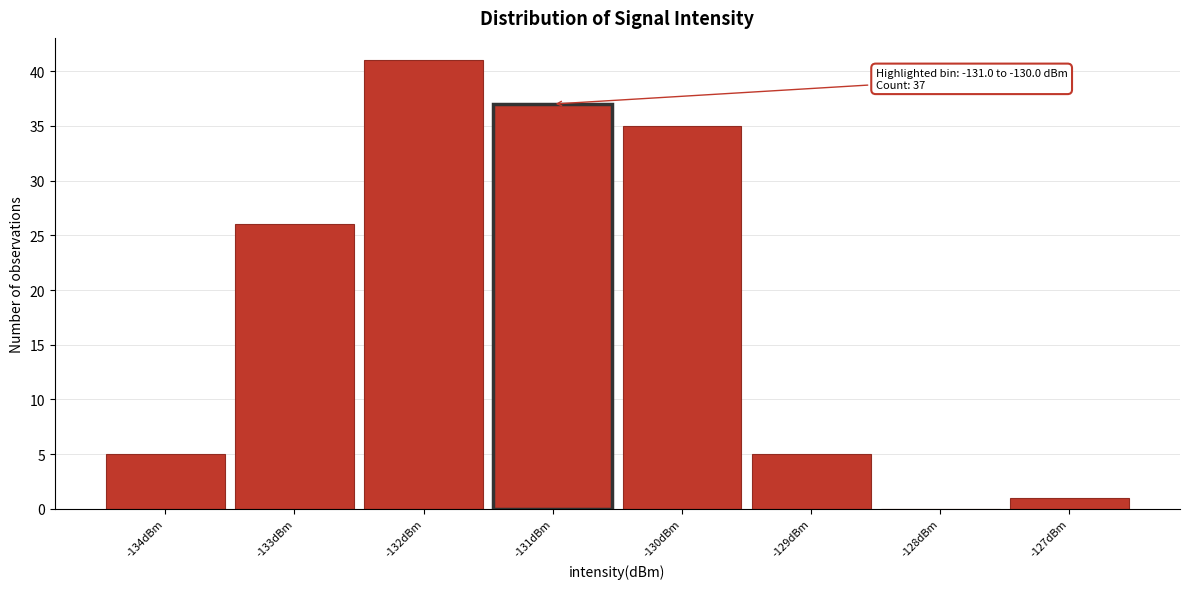

Reading left to right, what are all the values shown in this chart?

-134dBm=5	-133dBm=26	-132dBm=41	-131dBm=37	-130dBm=35	-129dBm=5	-128dBm=0	-127dBm=1